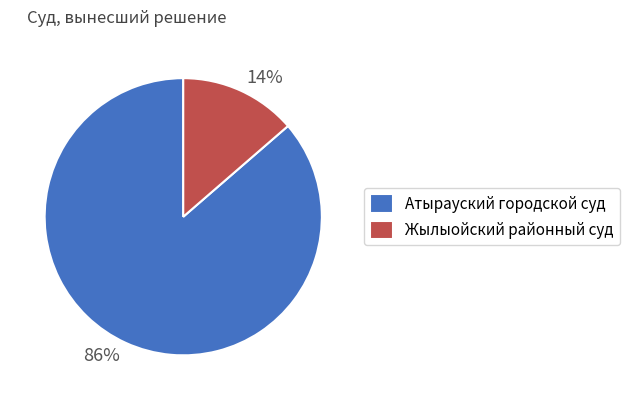

Combined, do 86% and 14% account for over 50%?

Yes